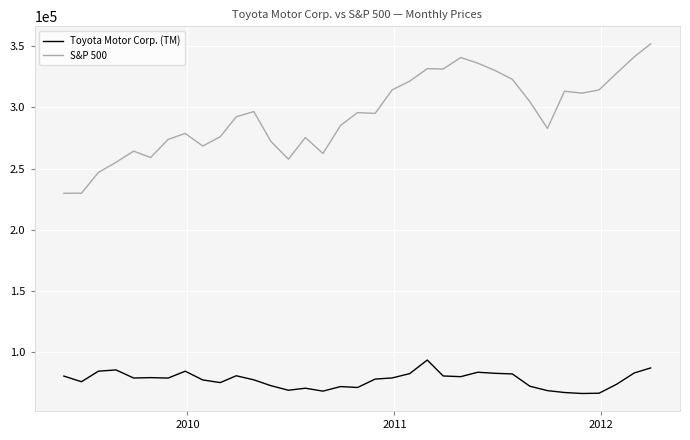

Count the number of categories in the chart.

35